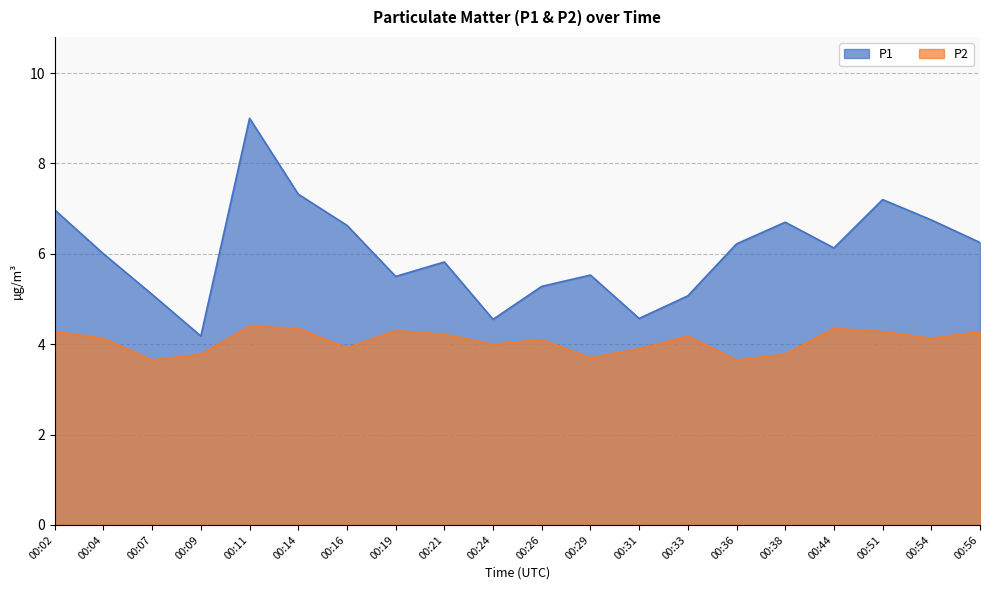

Reading left to right, transcribe all the data shown in this chart.

P1: 00:02=7.0	00:04=6.0	00:07=5.1	00:09=4.2	00:11=9.0	00:14=7.3	00:16=6.6	00:19=5.5	00:21=5.8	00:24=4.5	00:26=5.3	00:29=5.5	00:31=4.6	00:33=5.1	00:36=6.2	00:38=6.7	00:44=6.1	00:51=7.2	00:54=6.8	00:56=6.2
P2: 00:02=4.3	00:04=4.1	00:07=3.6	00:09=3.8	00:11=4.4	00:14=4.3	00:16=3.9	00:19=4.3	00:21=4.2	00:24=4.0	00:26=4.1	00:29=3.7	00:31=3.9	00:33=4.2	00:36=3.6	00:38=3.8	00:44=4.3	00:51=4.3	00:54=4.1	00:56=4.3